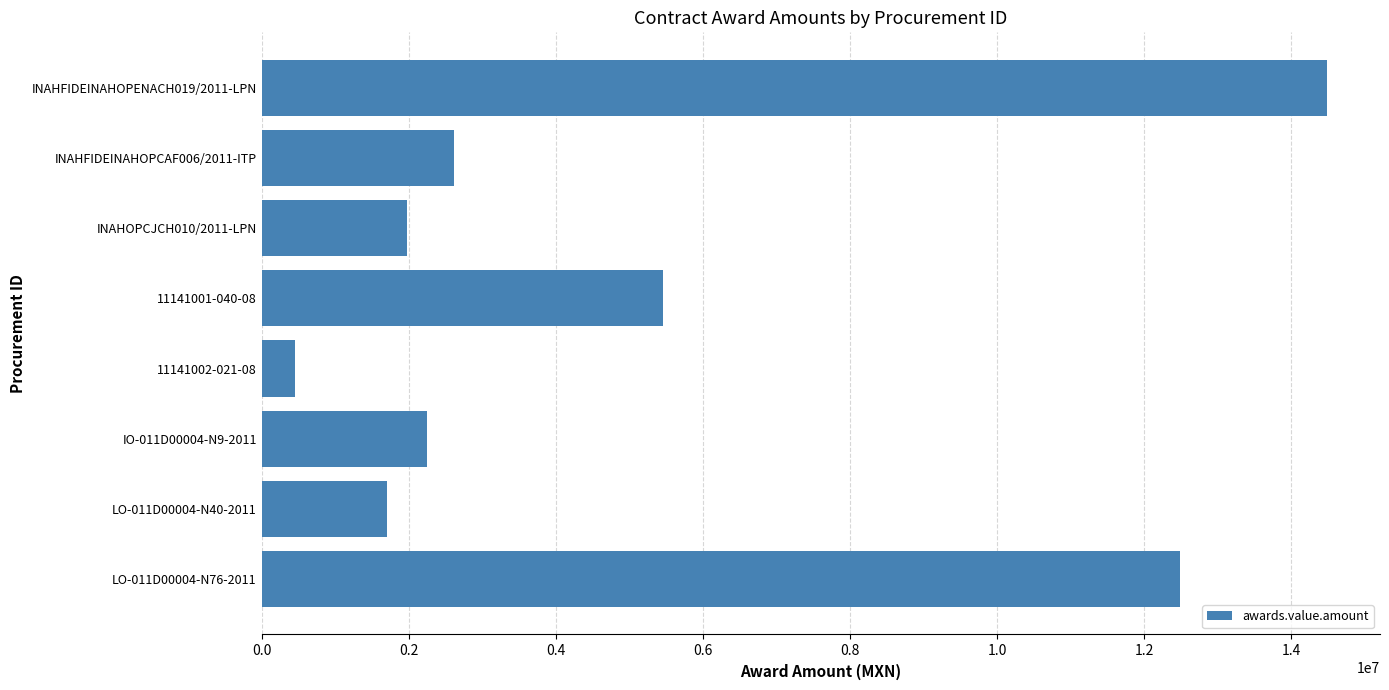

At which category does the chart reach its peak across all series?

INAHFIDEINAHOPENACH019/2011-LPN